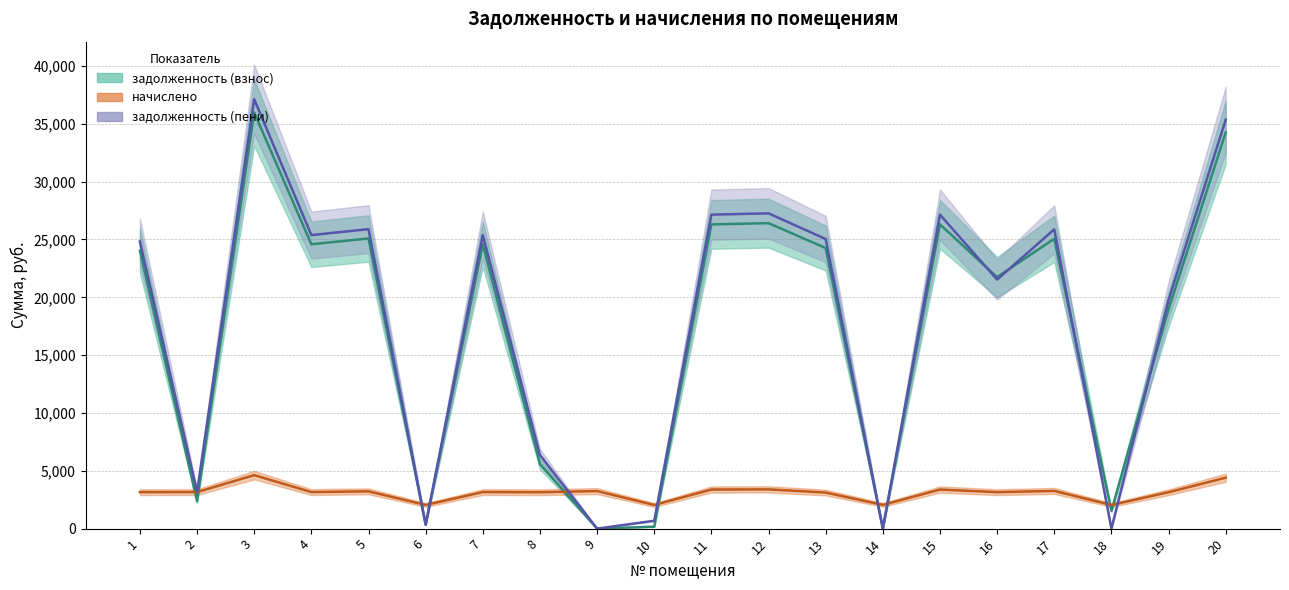

Rank the series at 6 from lowest to highest value.

задолженность (взнос) (центр), задолженность (пени) (центр), начислено (центр)